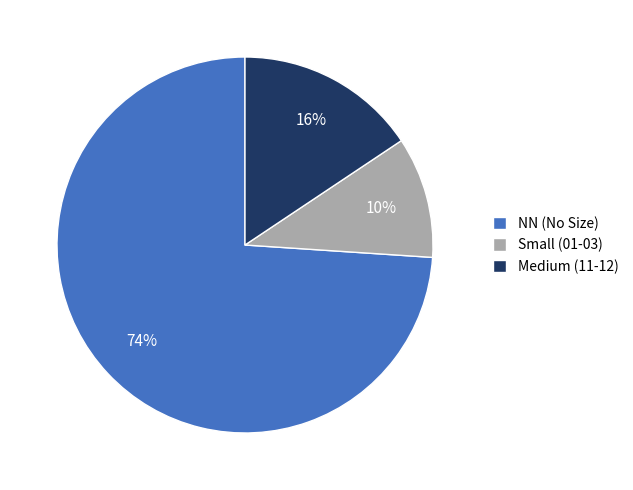

Is the sum of Medium (11-12) and NN (No Size) greater than half?

Yes